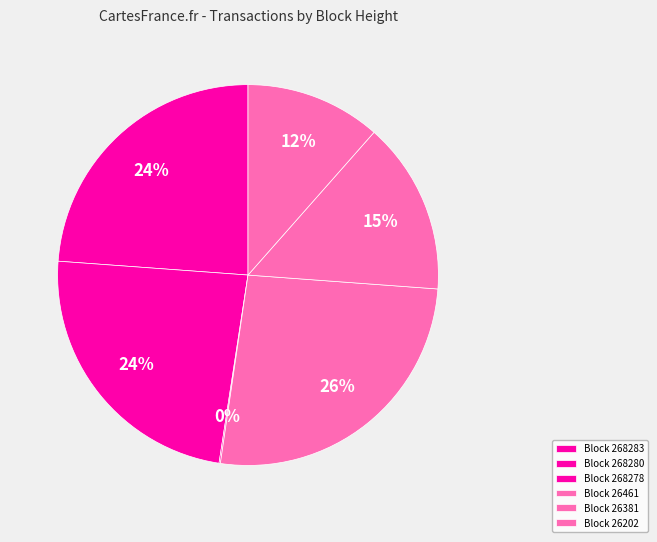

Is there a majority slice in this chart?

No